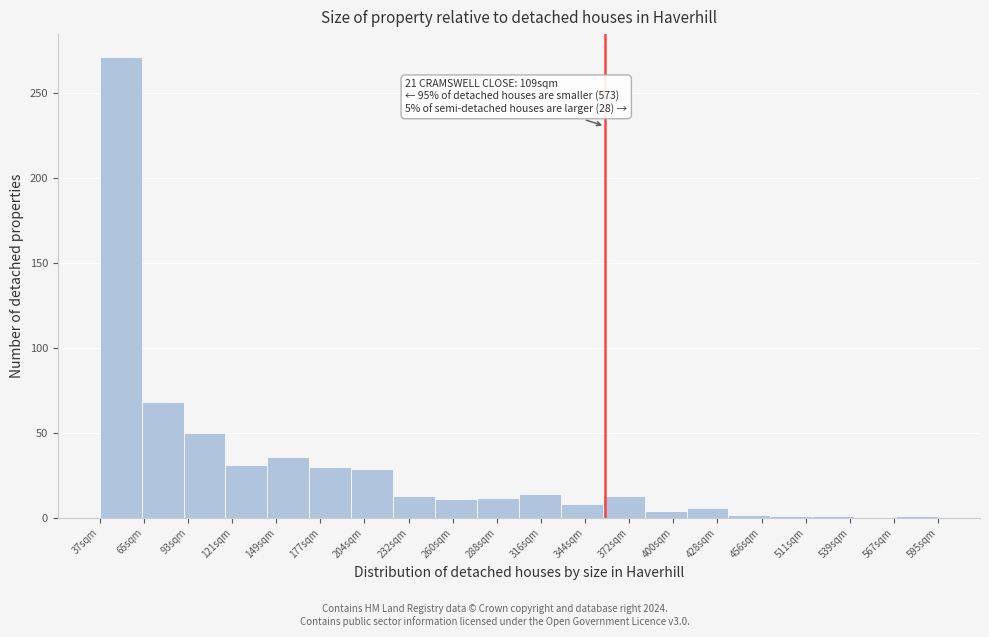

Is it true that the value at 65sqm is 46?

False